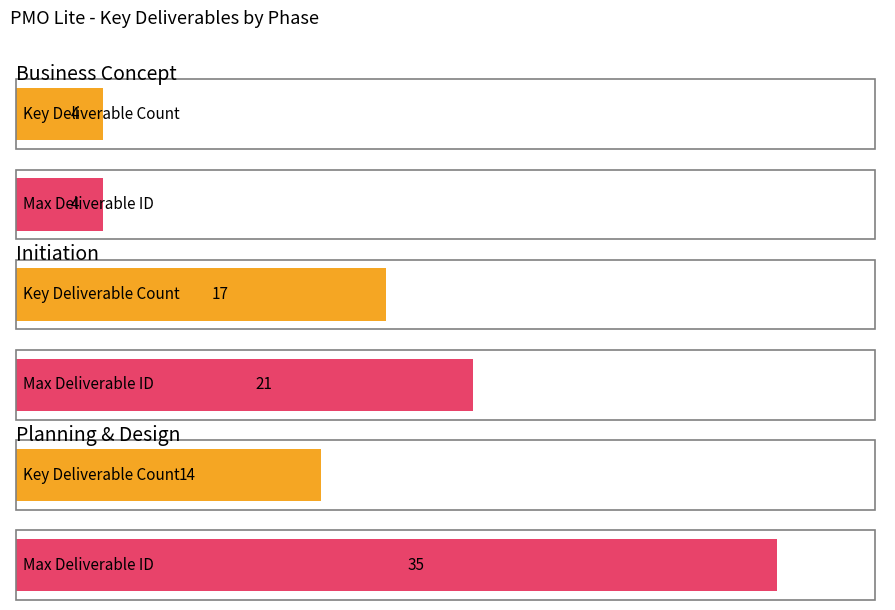

What is the label of the 1st bar from the left?

Business Concept